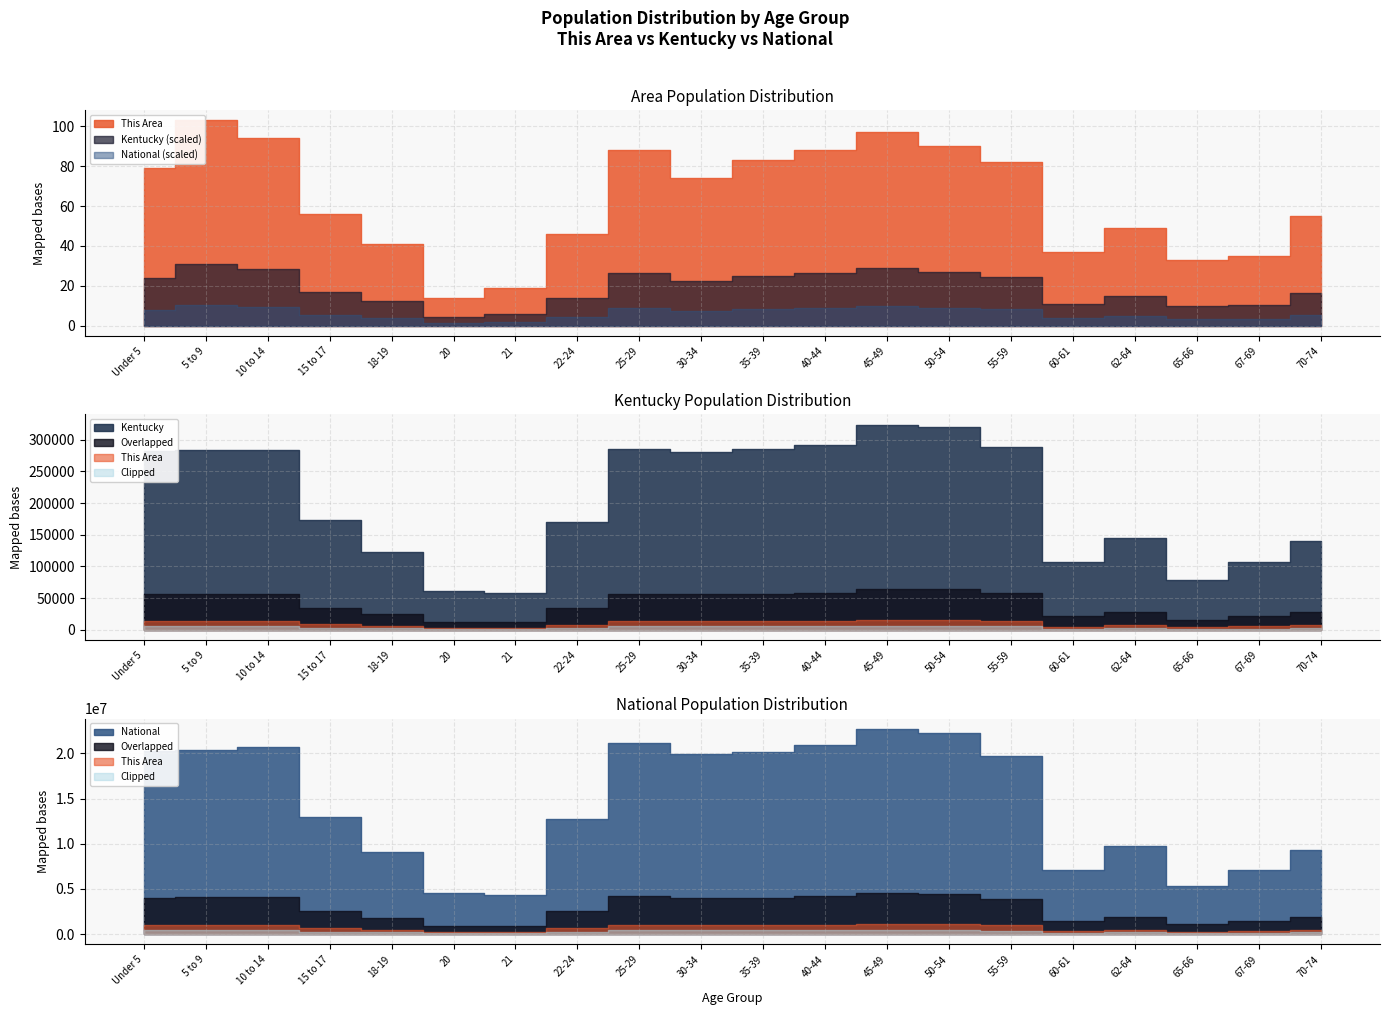

Between 30-34 and 45-49, which series saw the biggest shift?

National